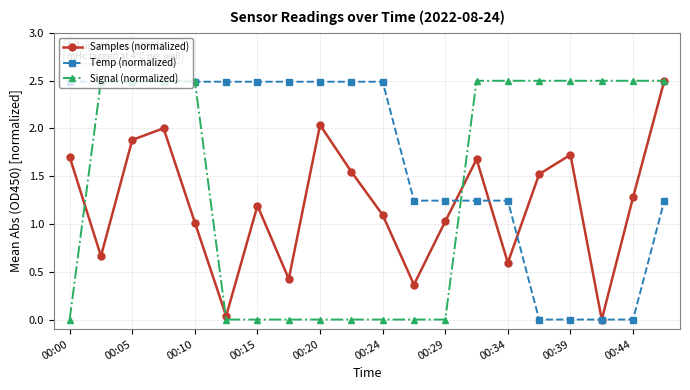

What is the maximum value for Temp (normalized)?

2.5